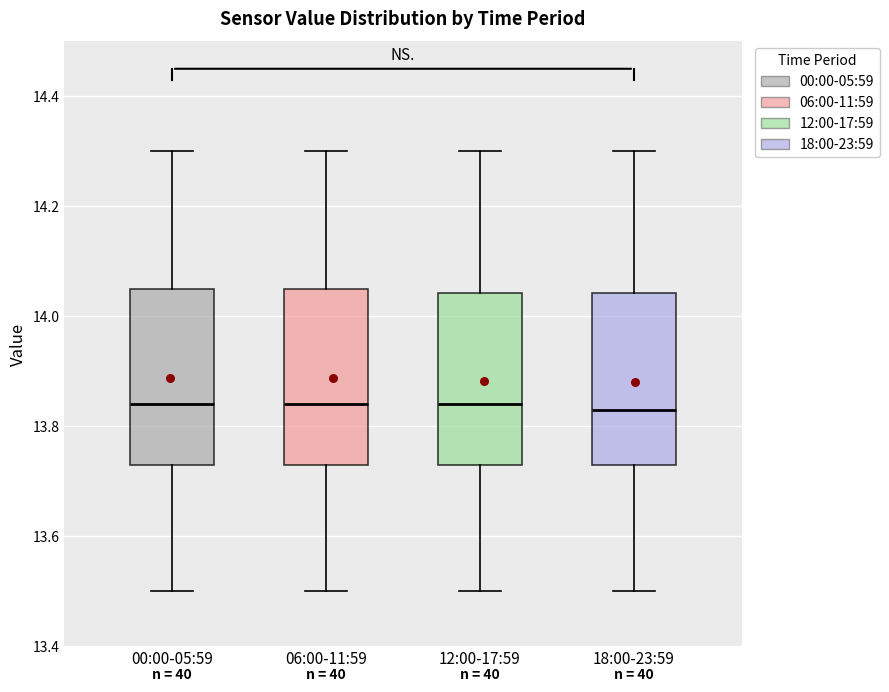

Where does the lower whisker of the box for 18:00-23:59 end on the y-axis? The values are not printed on the chart, so give them approximately, as read against the axis.

13.50